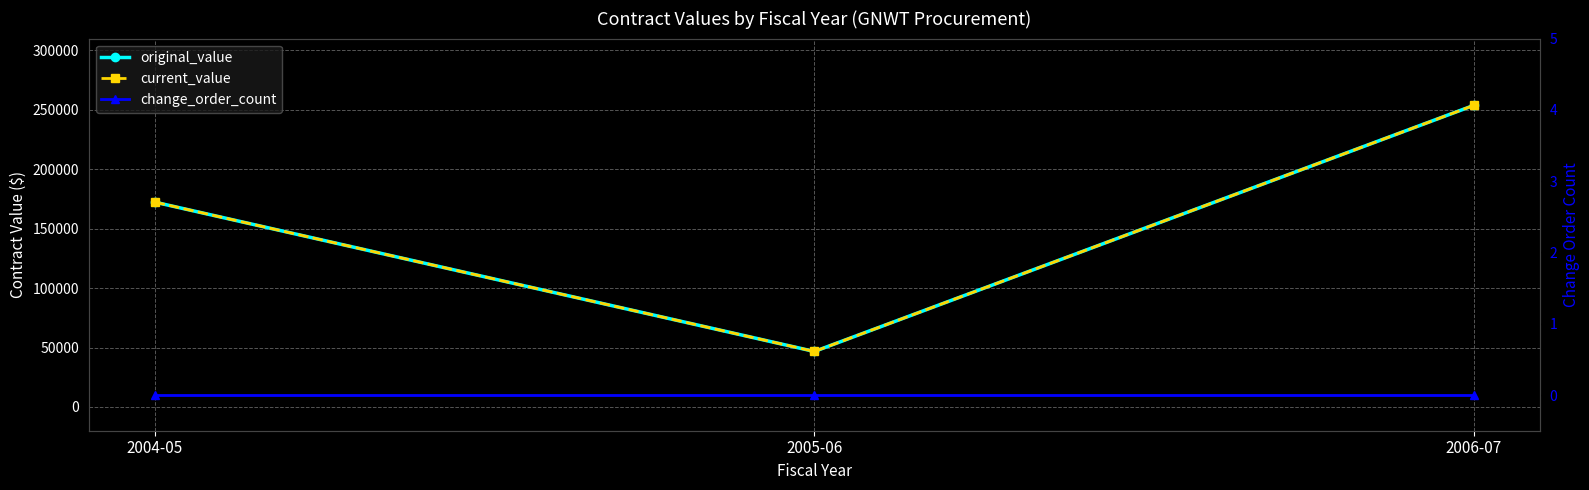

The value of current_value at 2006-07 is 253856. True or false?

True